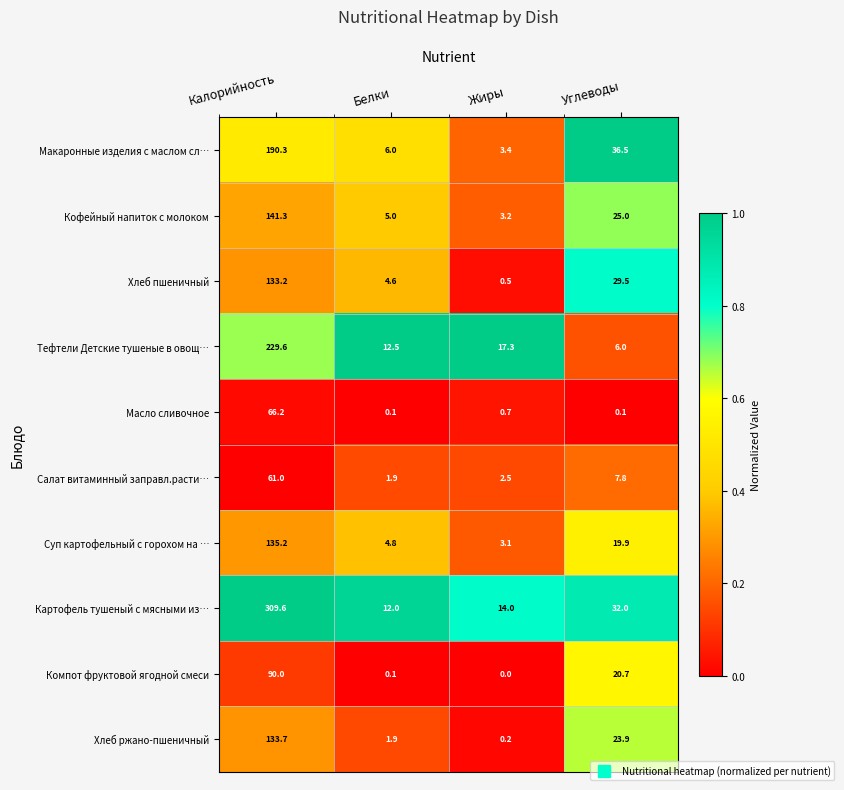

What is the difference between the maximum and minimum values in the Макаронные изделия с маслом сл… series?

186.9